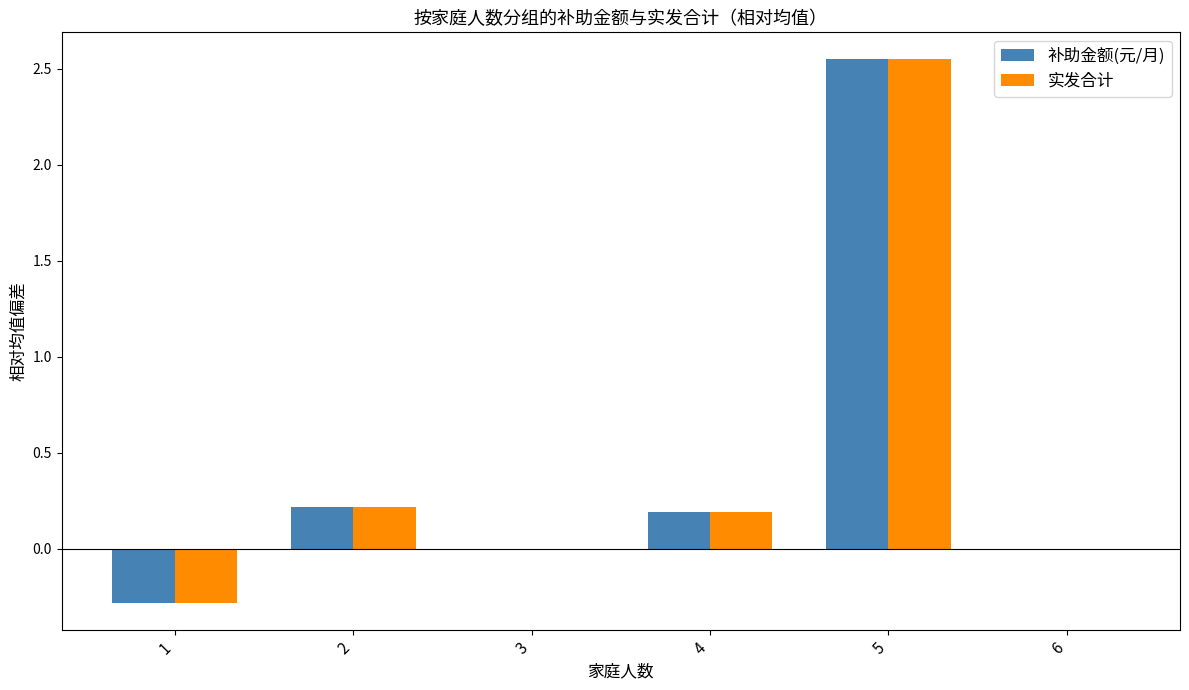

How many data points does each series have?

6